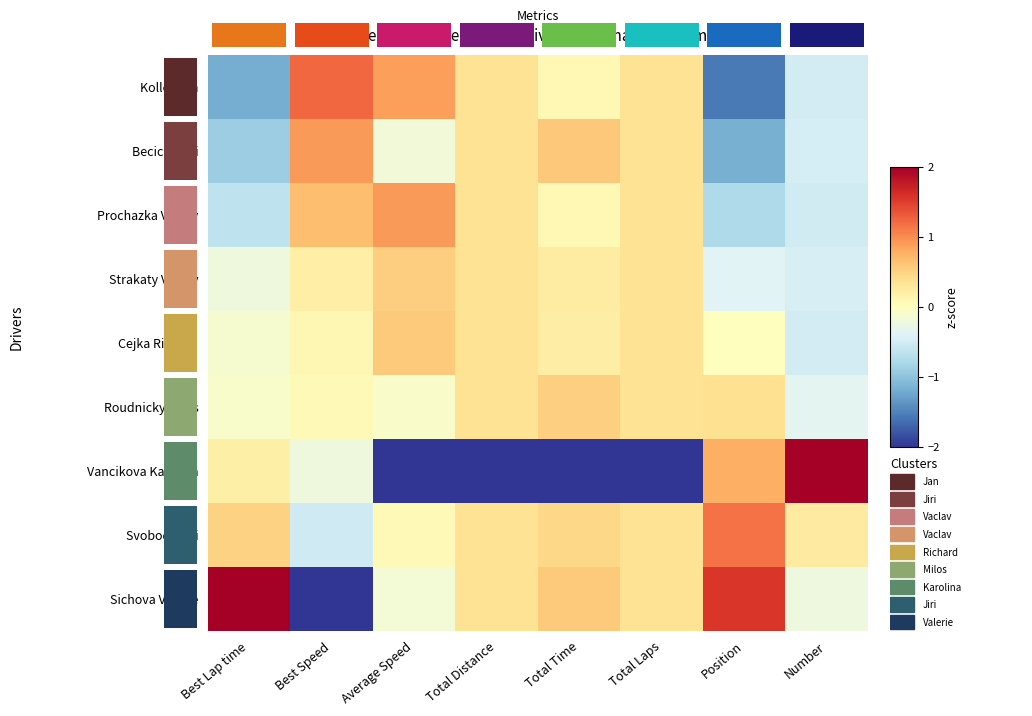

Is the value of Sichova Valerie at Number greater than the value of Becicka Jiri at Number?

Yes